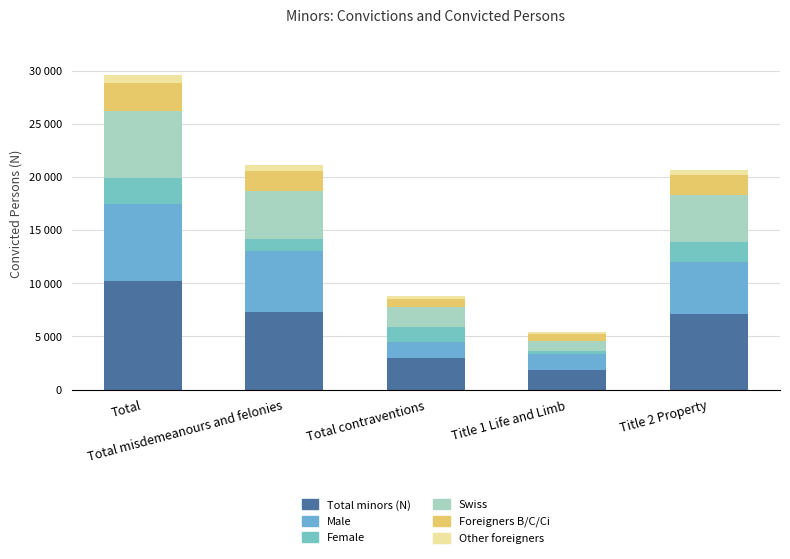

True or false: Total minors (N) has a value of 2974 at Total contraventions.

True